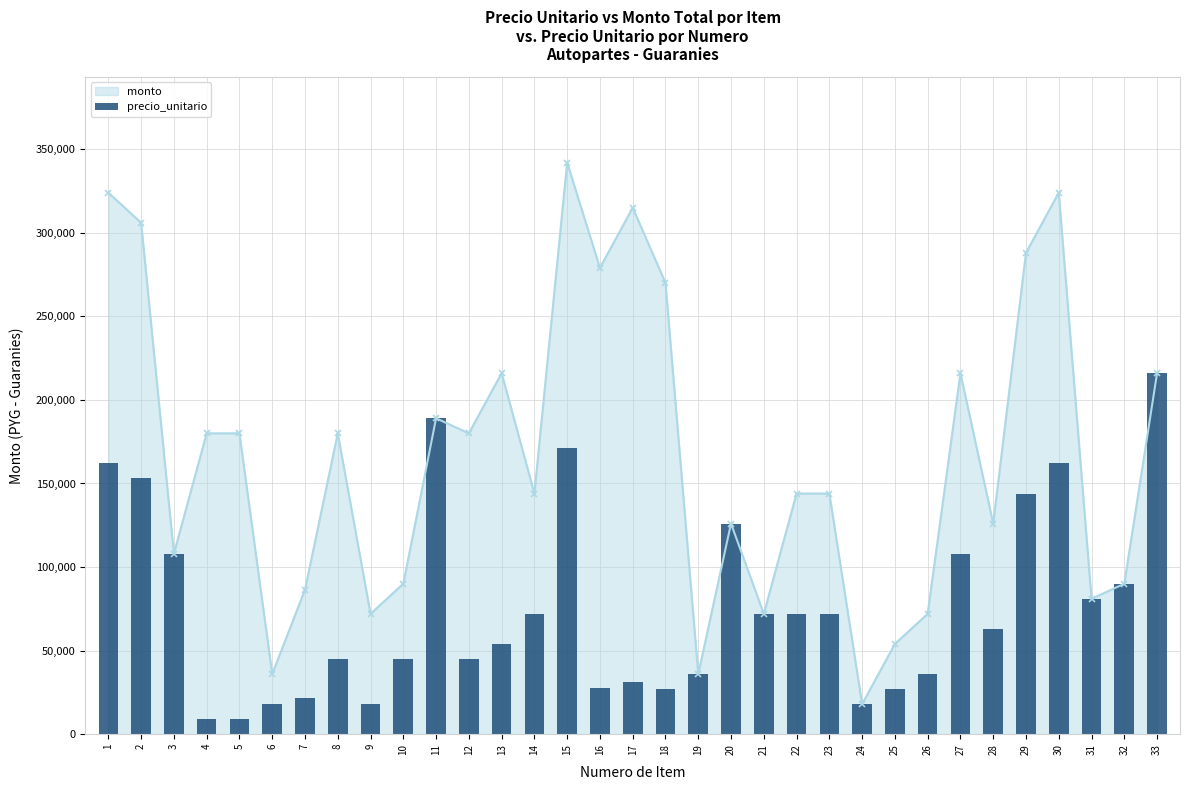

List the labels in order of value, largest first.

33, 11, 15, 1, 30, 2, 29, 20, 3, 27, 32, 31, 14, 21, 22, 23, 28, 13, 8, 10, 12, 19, 26, 17, 16, 18, 25, 7, 6, 9, 24, 4, 5